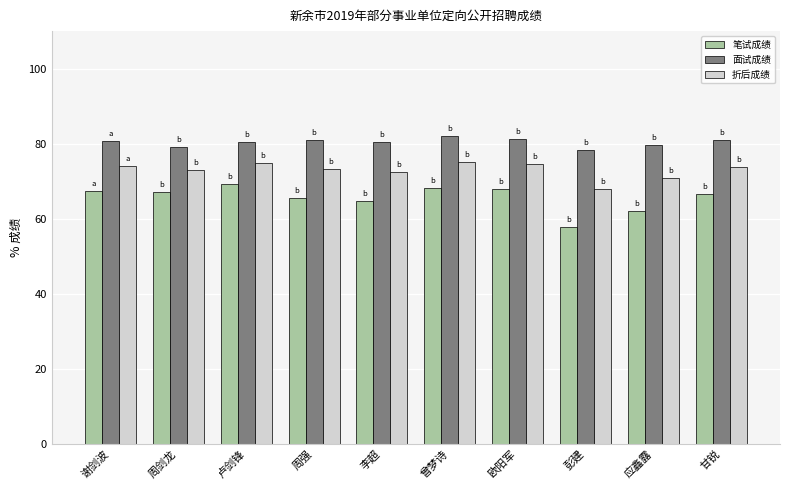

What is the sum of all 面试成绩 values?

803.6